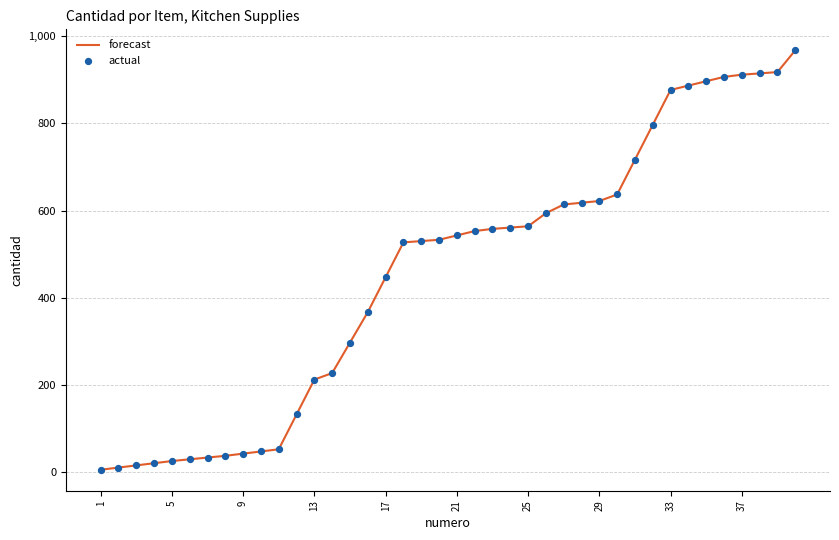

What is the difference between the maximum and minimum values?

963